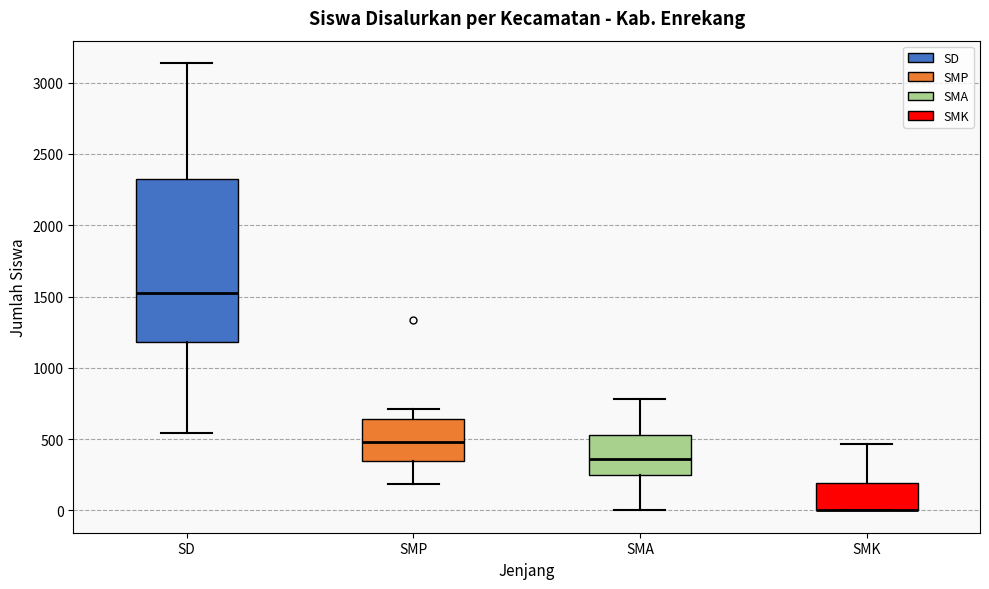

Where is the upper edge of the box for SD on the y-axis? The values are not printed on the chart, so give them approximately, as read against the axis.

2300